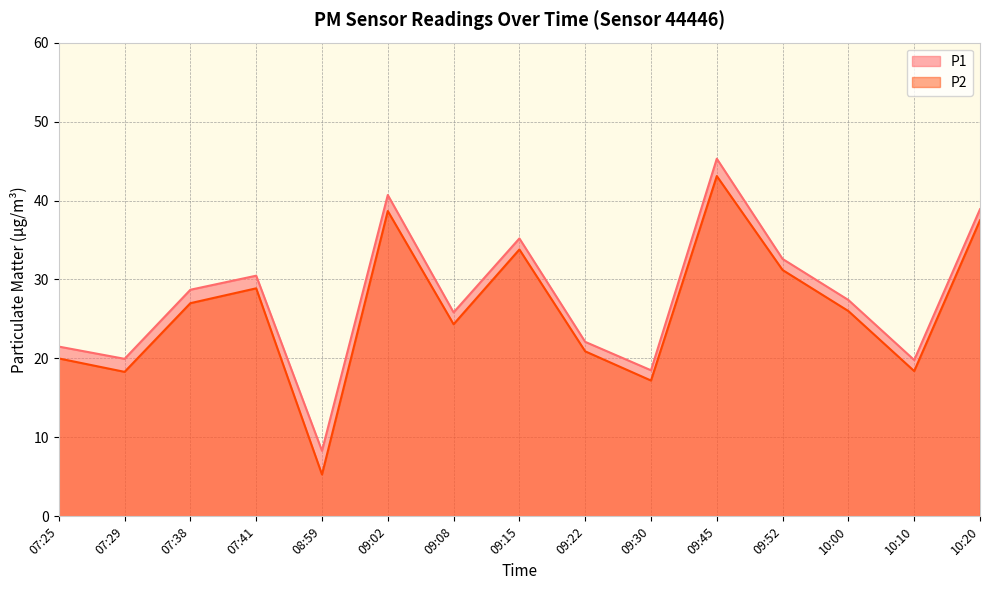

Which series changed the most between 08:59 and 09:30?

P2